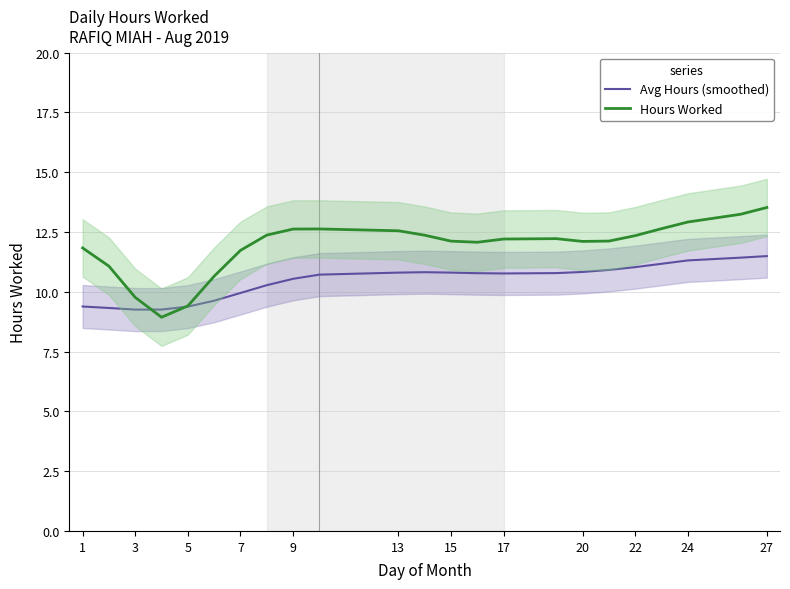

Is it true that Avg Hours (smoothed) equals 11.5 at 27?

True